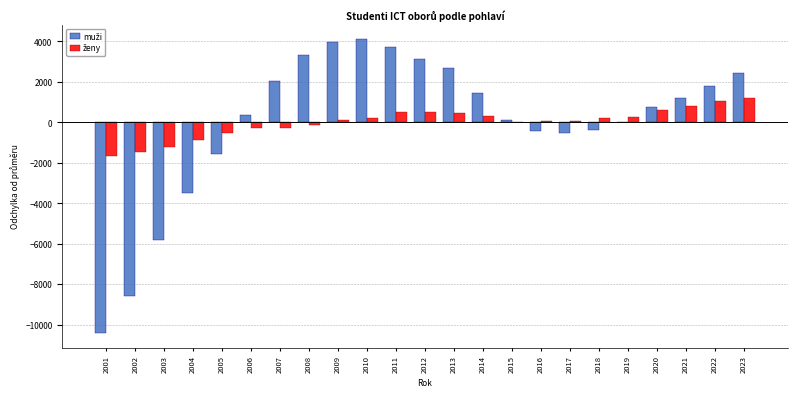

What is the greatest value displayed?

4110.0